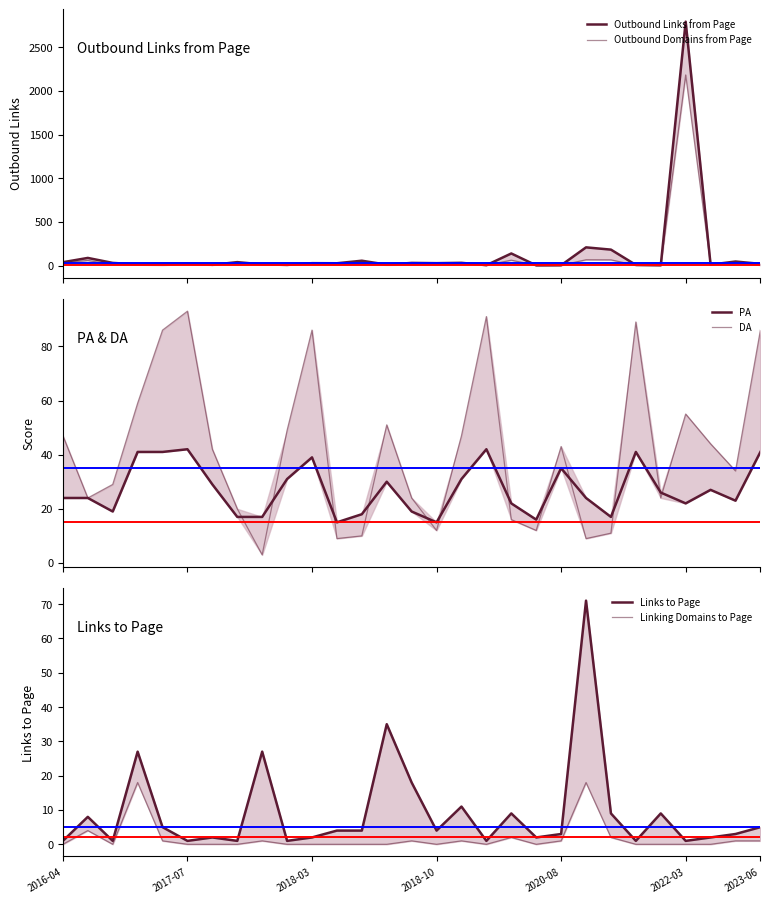

What is the maximum value for Outbound Links from Page?

2792